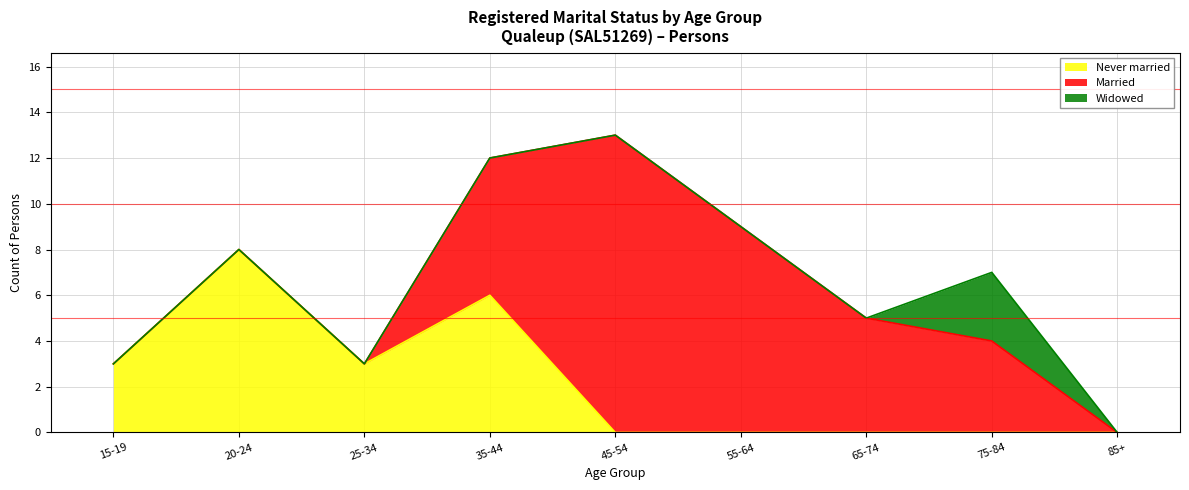

Which series has the largest range (max minus min)?

Married